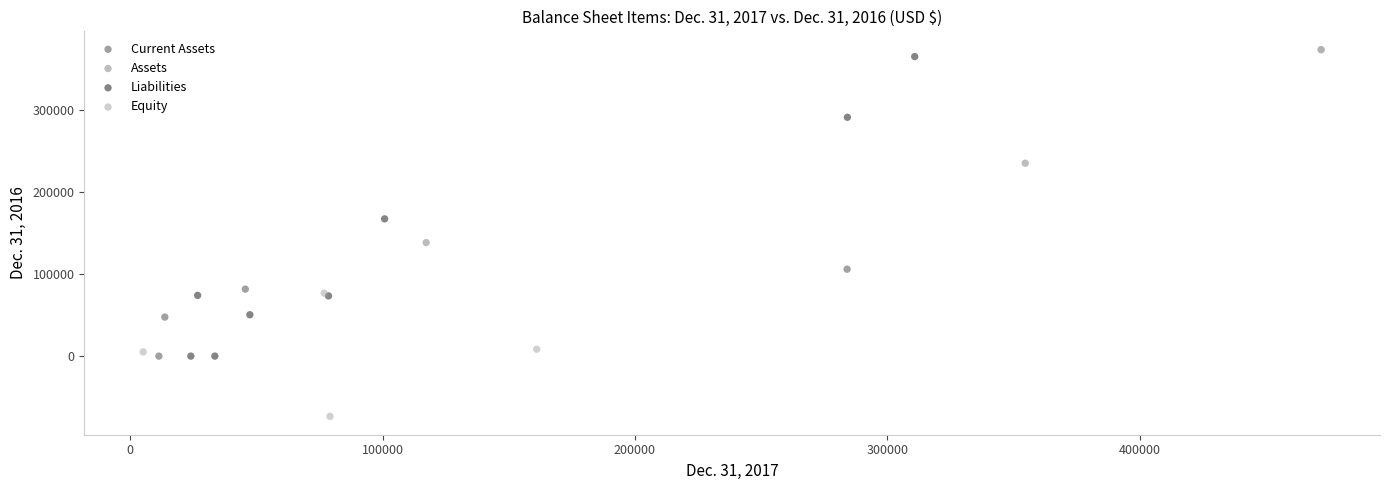

Which series reaches the minimum Y coordinate?

Equity